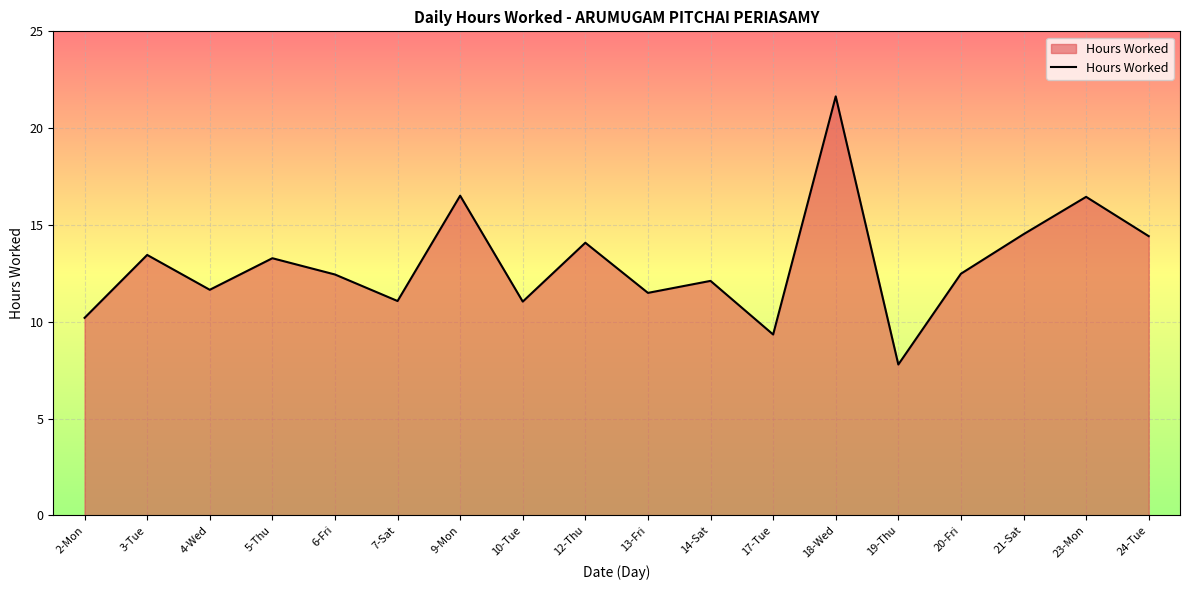

Which category has the lowest value across all series?

19-Thu